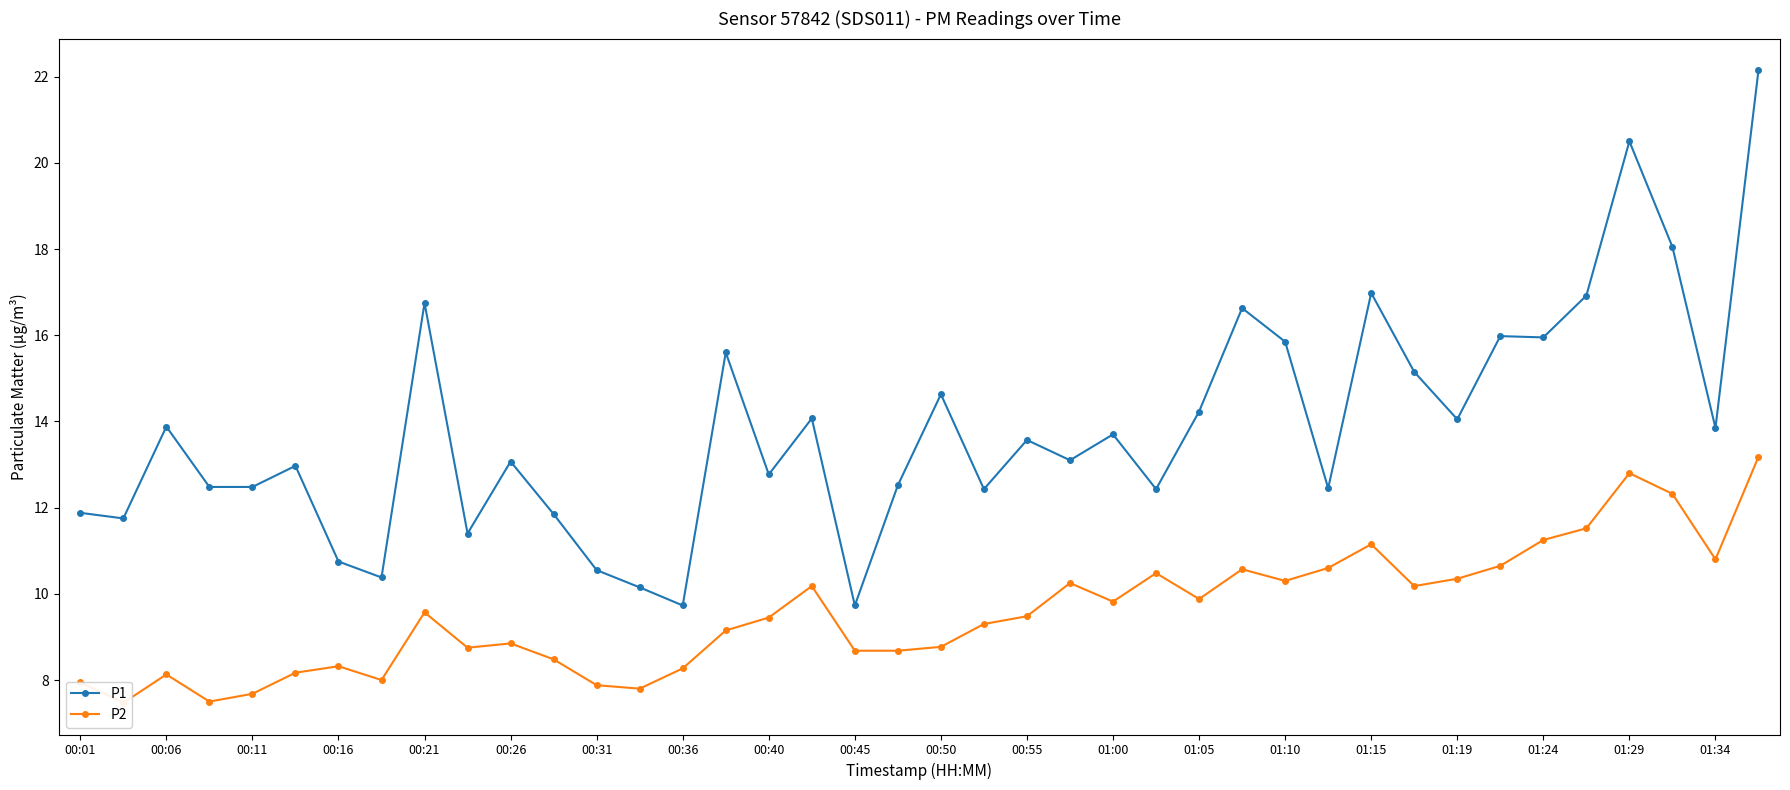

True or false: P2 and P1 cross at least once.

False